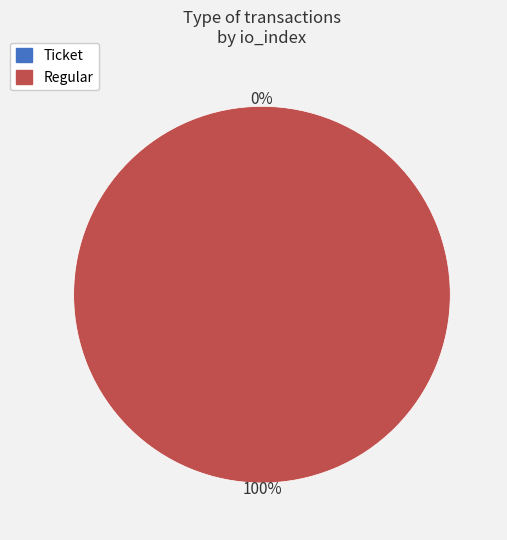

True or false: Regular accounts for 99% of the total.

False